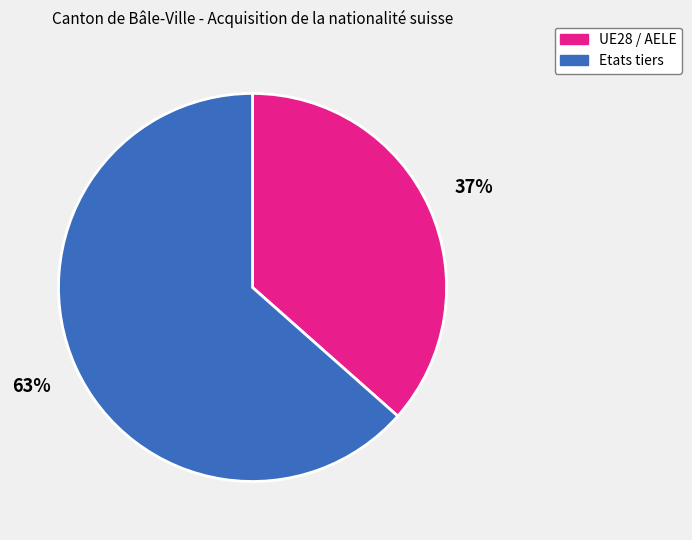

Between UE28 / AELE and Etats tiers, which is larger?

Etats tiers